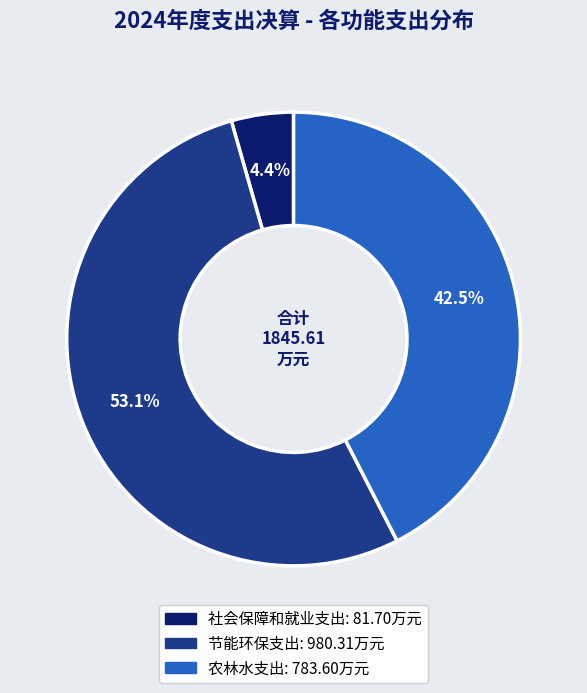

The 社会保障和就业支出 slice represents 4% of the pie. True or false?

True